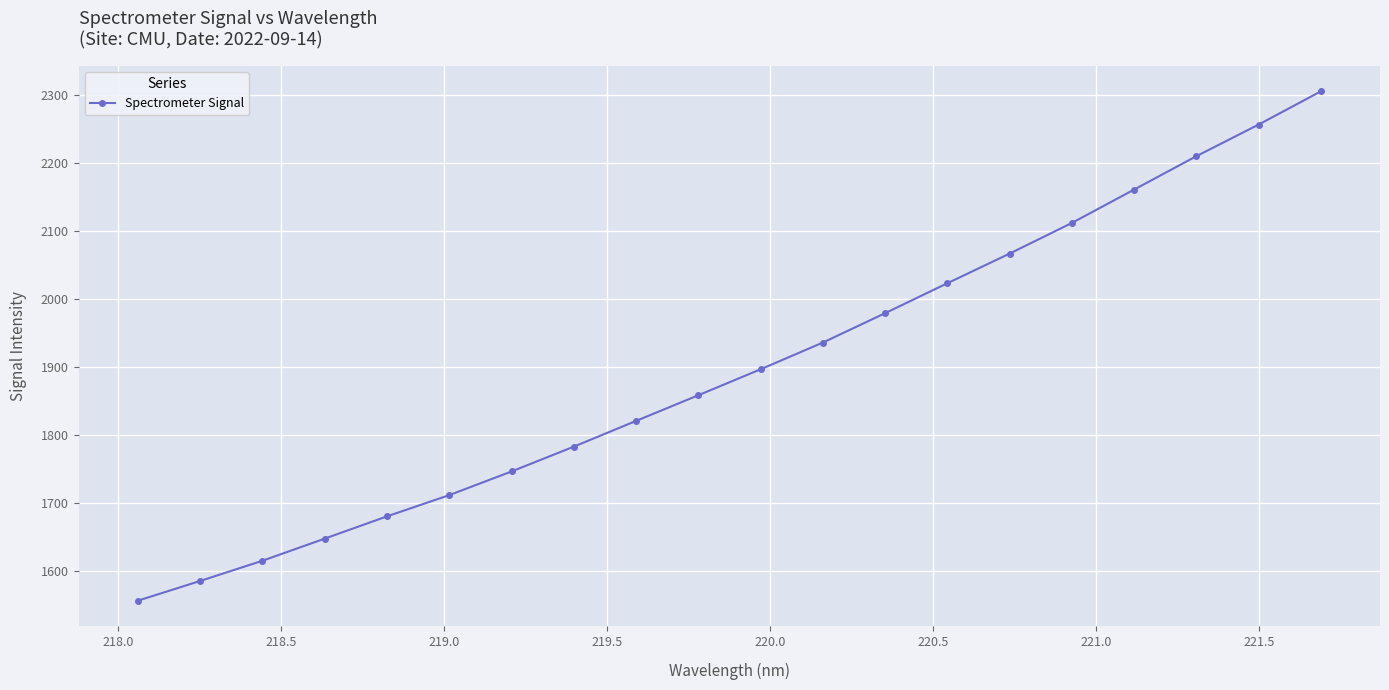

What is the value of the 6th point from the left?

1711.1